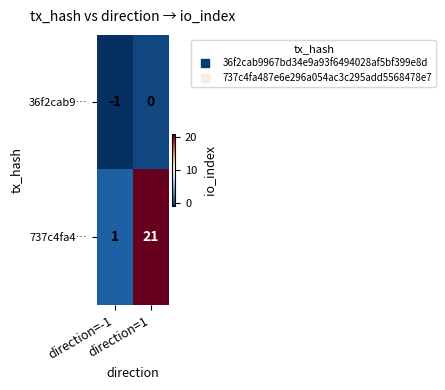

Which series has the widest spread of values?

737c4fa4…